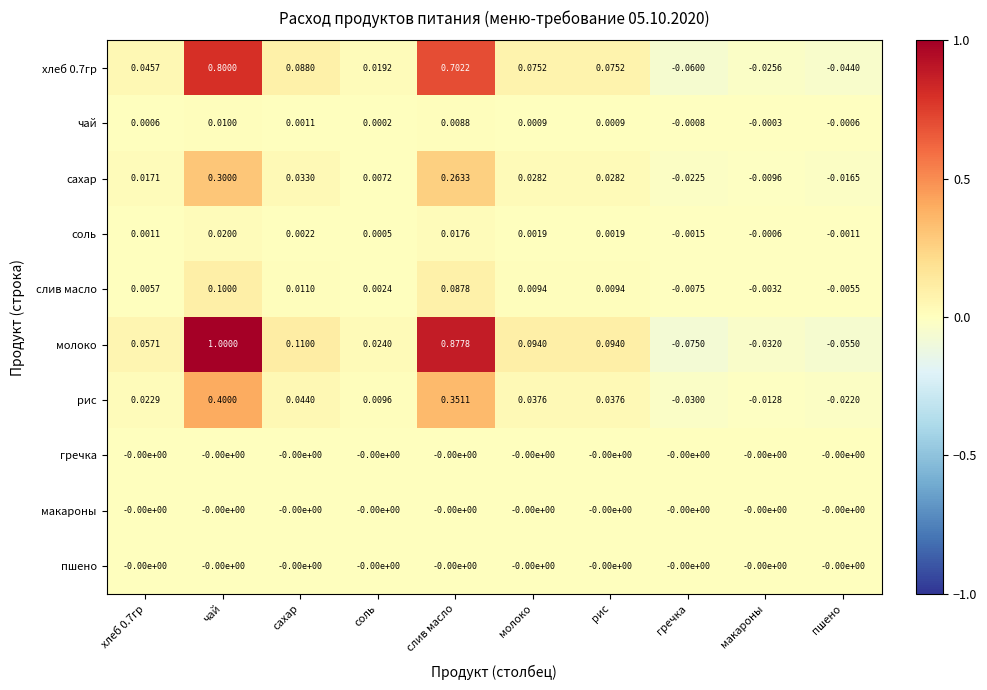

Which series changed the most between чай and макароны?

молоко